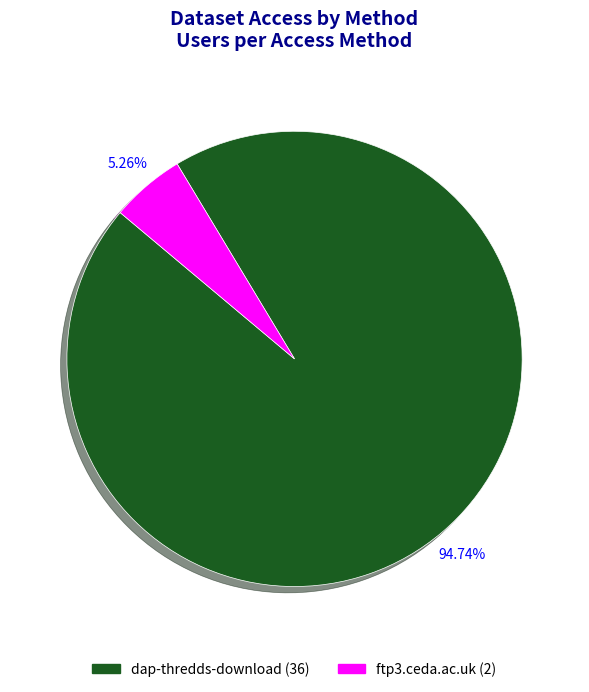

To the nearest percent, what is the combined percentage of dap-thredds-download and ftp3.ceda.ac.uk?

100%